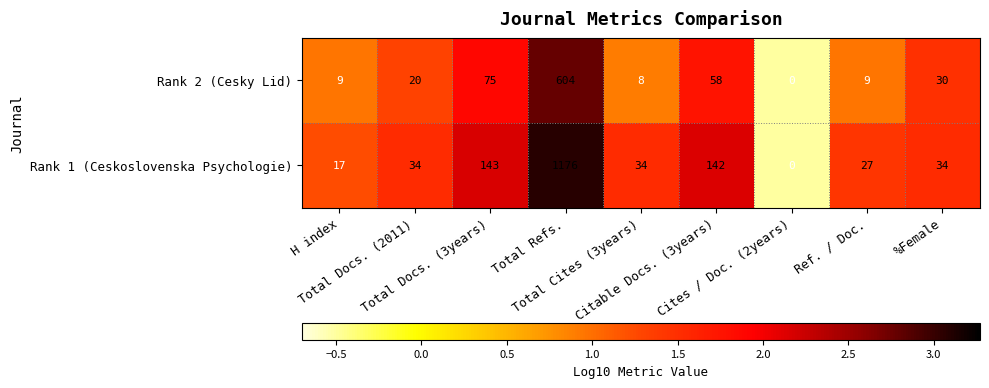

Which series has the largest range (max minus min)?

Rank 1 (Ceskoslovenska Psychologie)